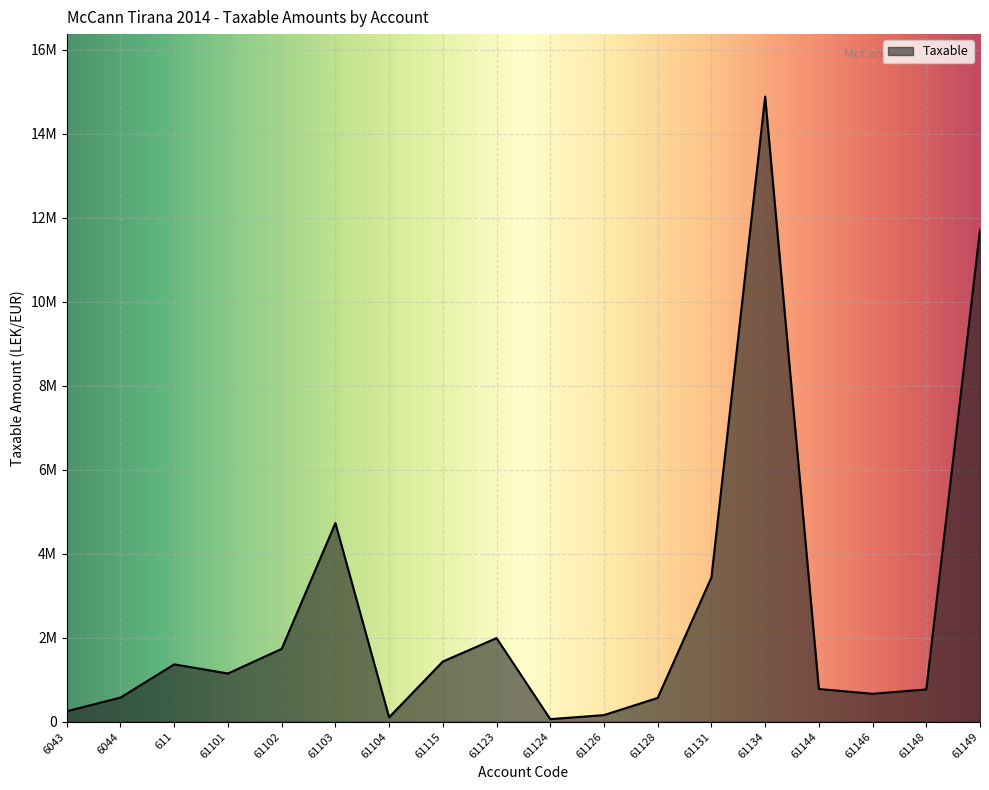

List the labels in order of value, smallest first.

61124, 61104, 61126, 6043, 61128, 6044, 61146, 61148, 61144, 61101, 611, 61115, 61102, 61123, 61131, 61103, 61149, 61134